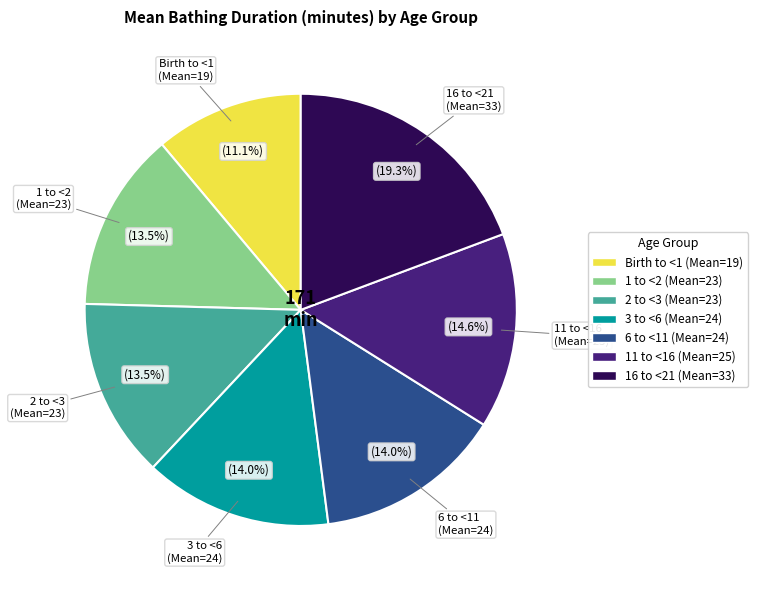

Is there any slice that represents more than half of the pie?

No